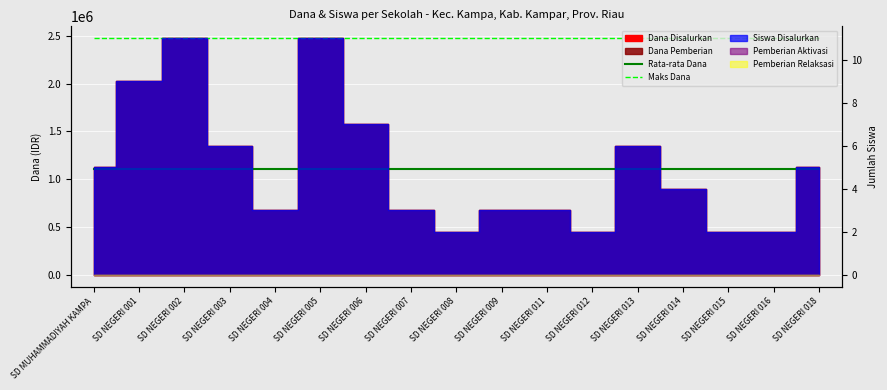

What is the smallest value displayed?

1111764.7